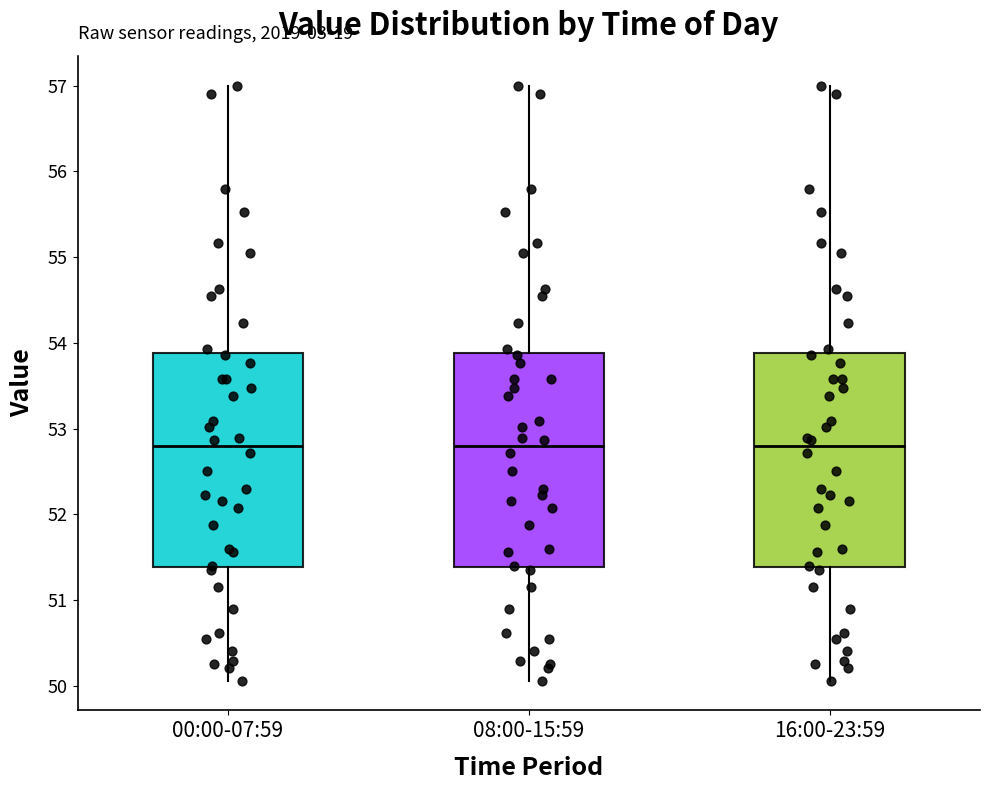

Reading left to right, read every box against the y-axis: the position of its median line, the range the box covers, and the ends of its whiskers. The values are not printed on the chart, so give them approximately, as read against the axis.

00:00-07:59: median 52.8, box 51.4 to 53.9, whiskers 50.1 to 57.0
08:00-15:59: median 52.8, box 51.4 to 53.9, whiskers 50.1 to 57.0
16:00-23:59: median 52.8, box 51.4 to 53.9, whiskers 50.1 to 57.0